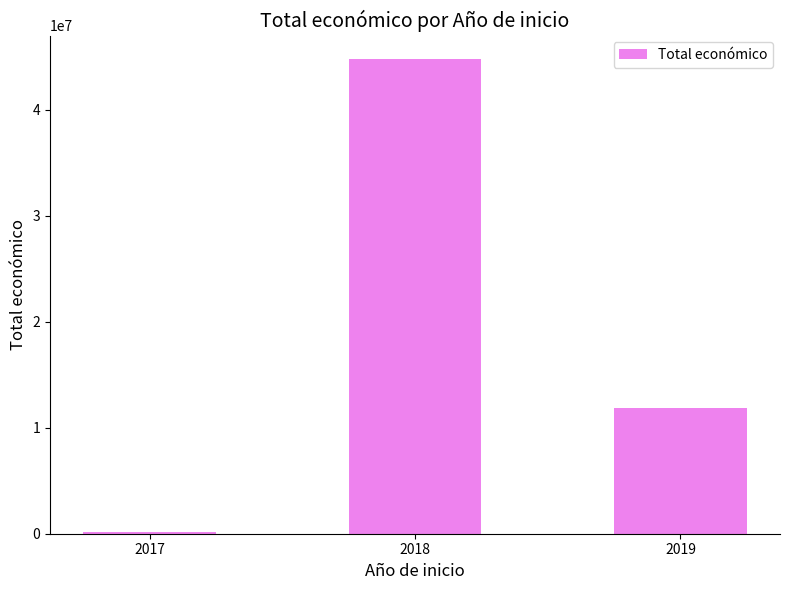

What is the difference between the maximum and minimum values?

44595000